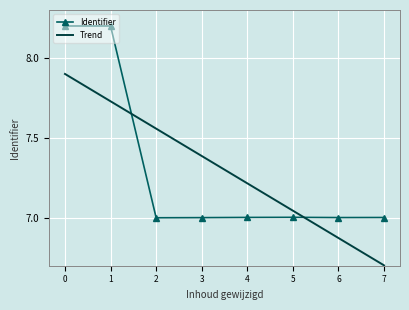

What is the maximum value for Trend?

7.9